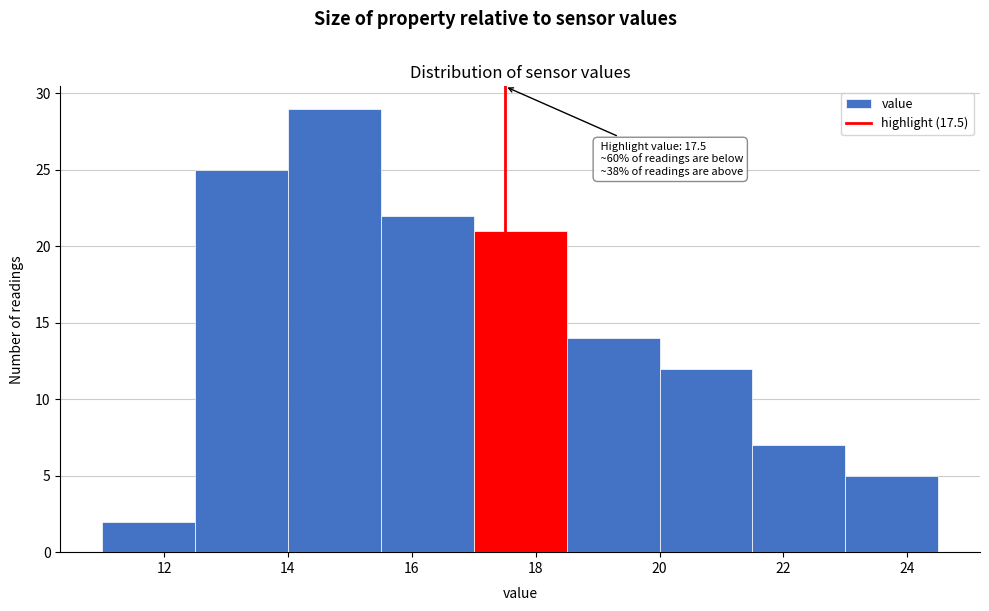

Over which range of the x-axis is the bar tallest?

14.0 to 15.5